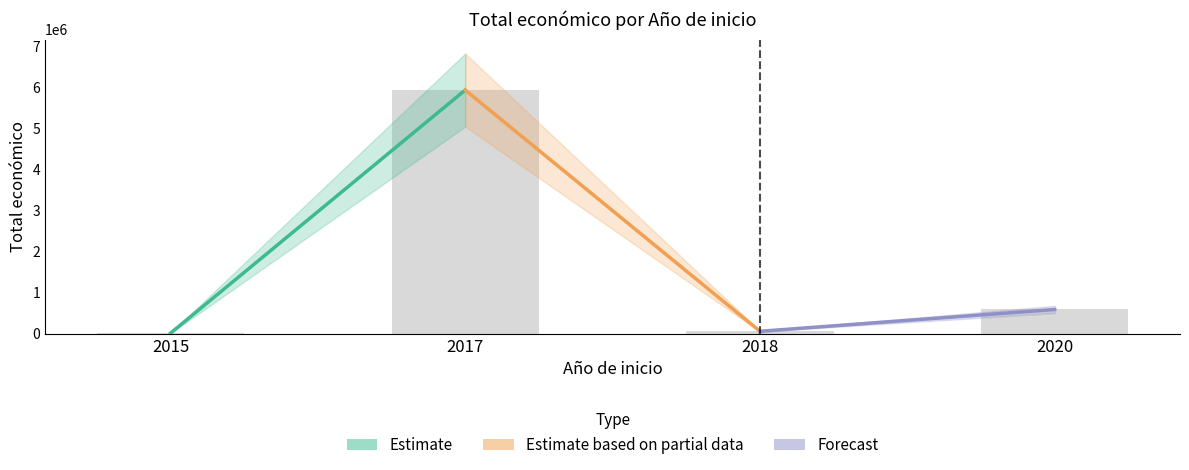

What is the maximum value shown in the chart?

5930502